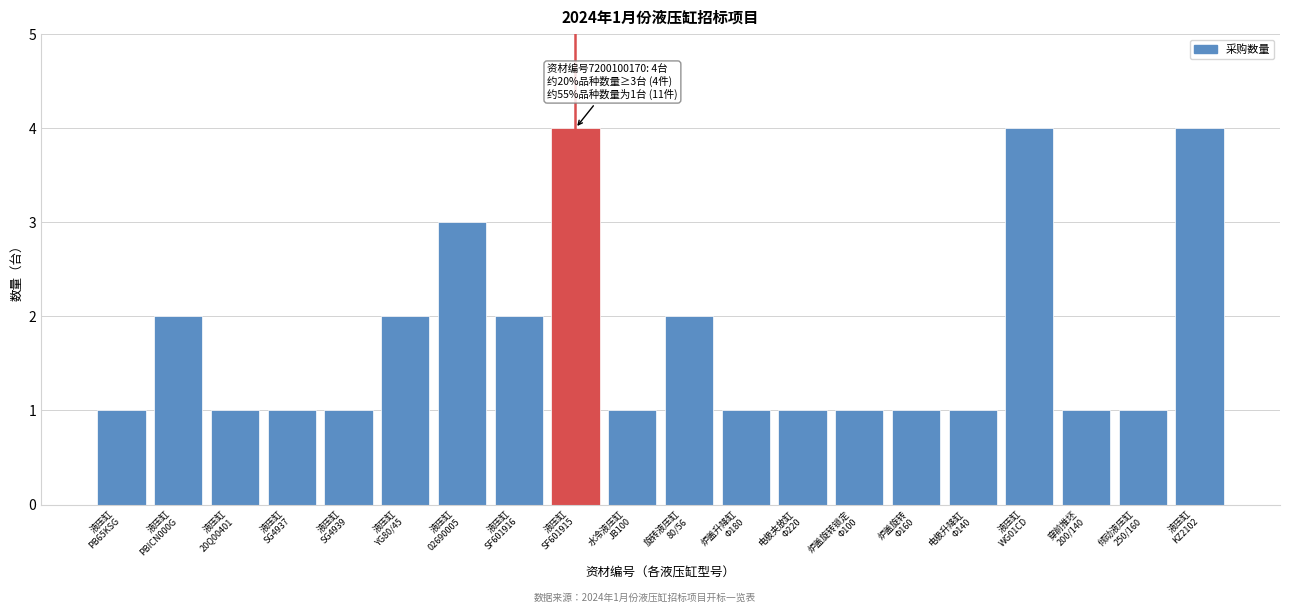

Reading left to right, what are all the values shown in this chart?

1	2	1	1	1	2	3	2	4	1	2	1	1	1	1	1	4	1	1	4